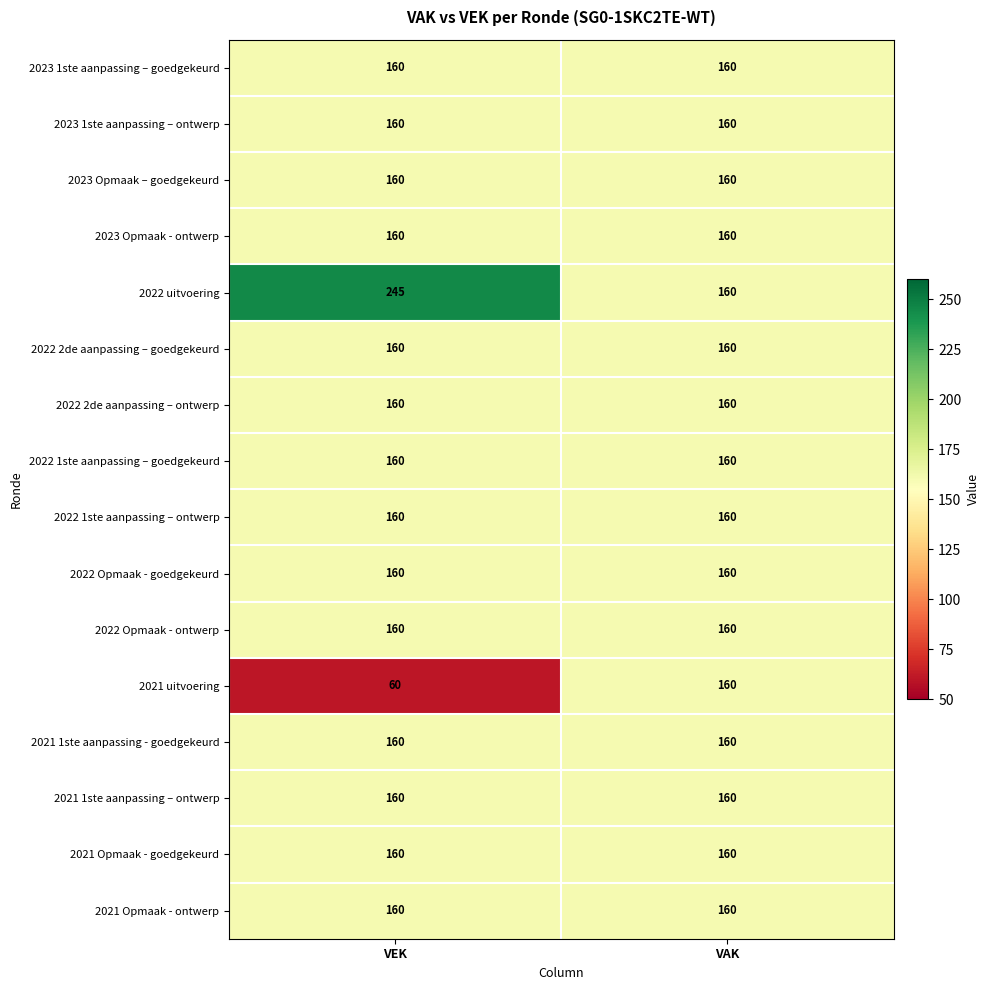

What is the sum of the 2023 Opmaak – goedgekeurd values at VAK and VEK?

320